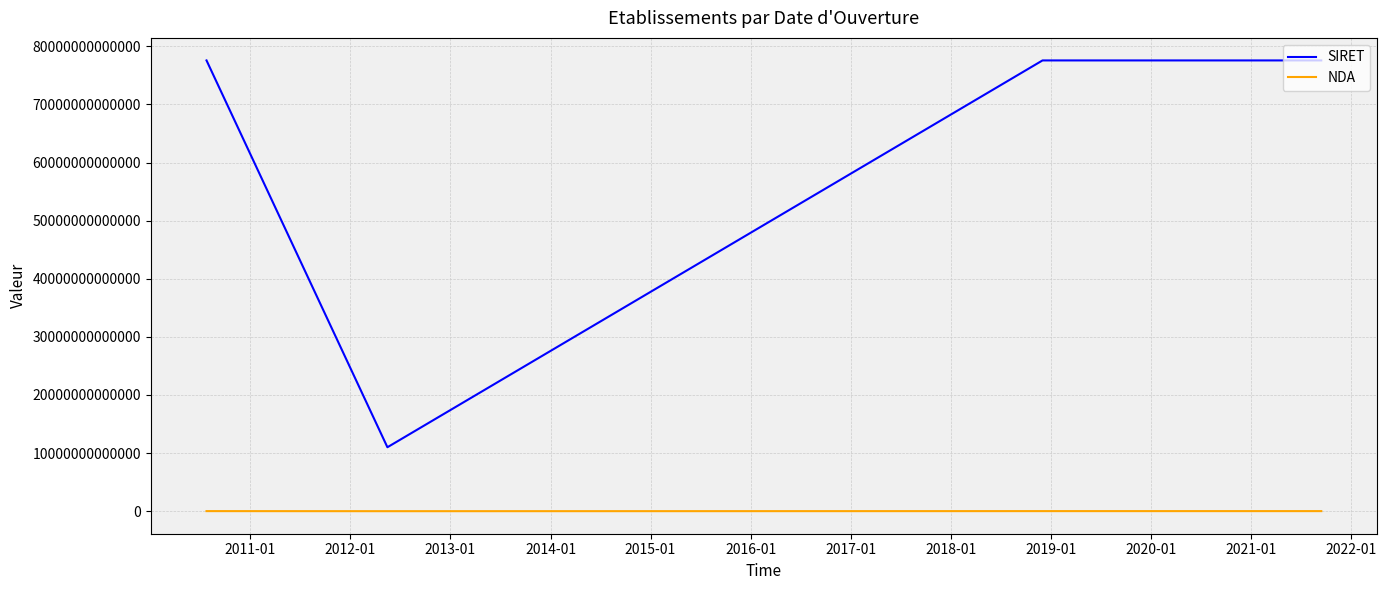

Rank the series by their maximum value, from lowest to highest.

NDA, SIRET